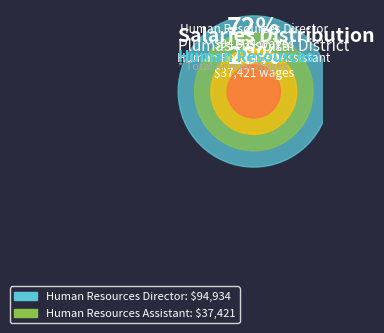

How many segments does this pie chart have?

2